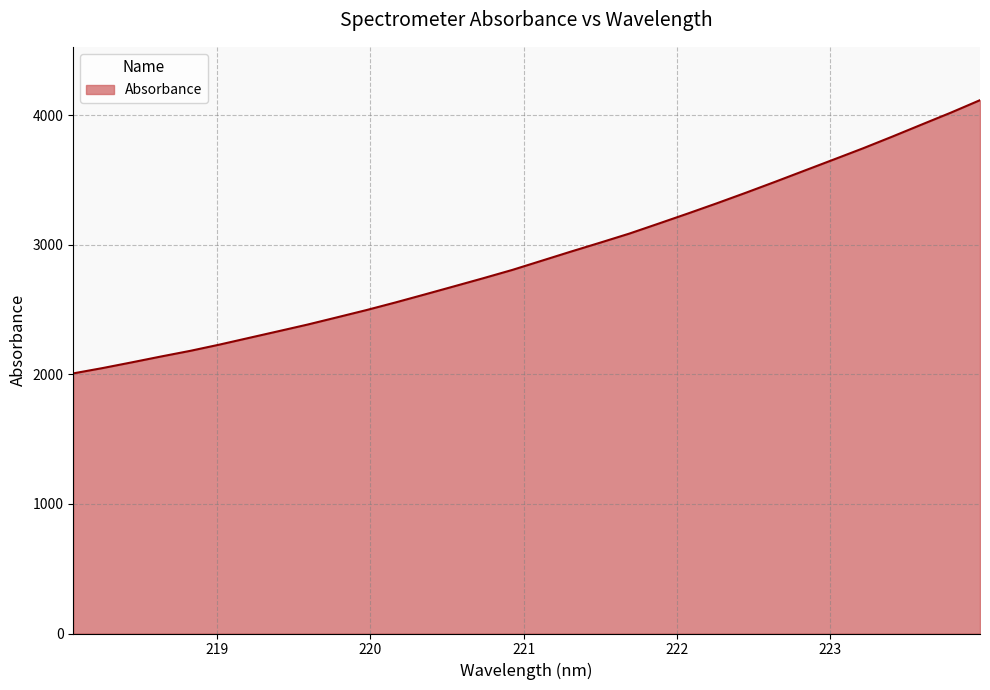

What is the maximum value shown in the chart?

4114.9